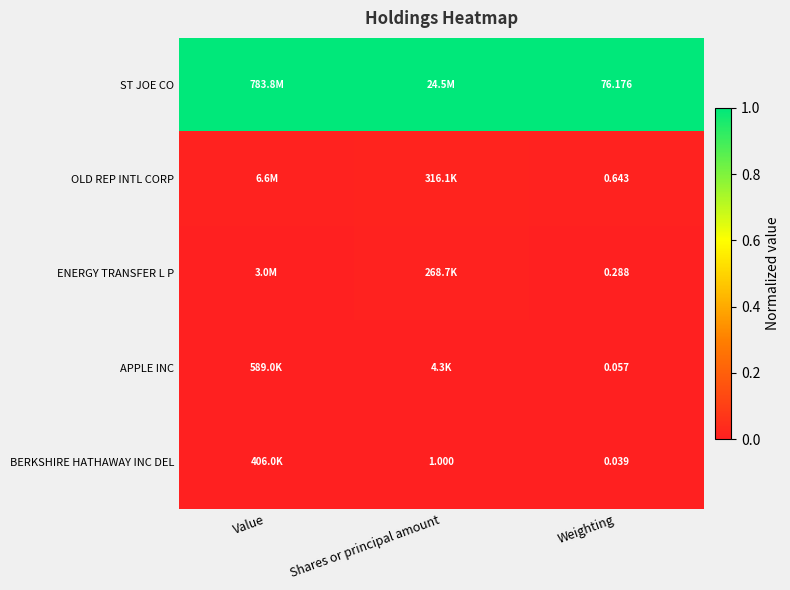

True or false: ENERGY TRANSFER L P has a value of 0.0 at Shares or principal amount.

False